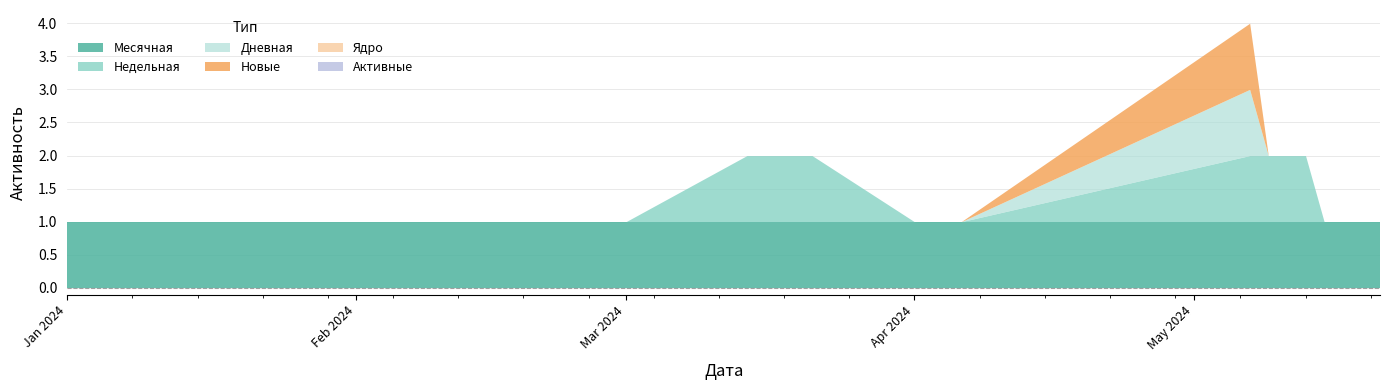

Does the chart have visible grid lines?

Yes